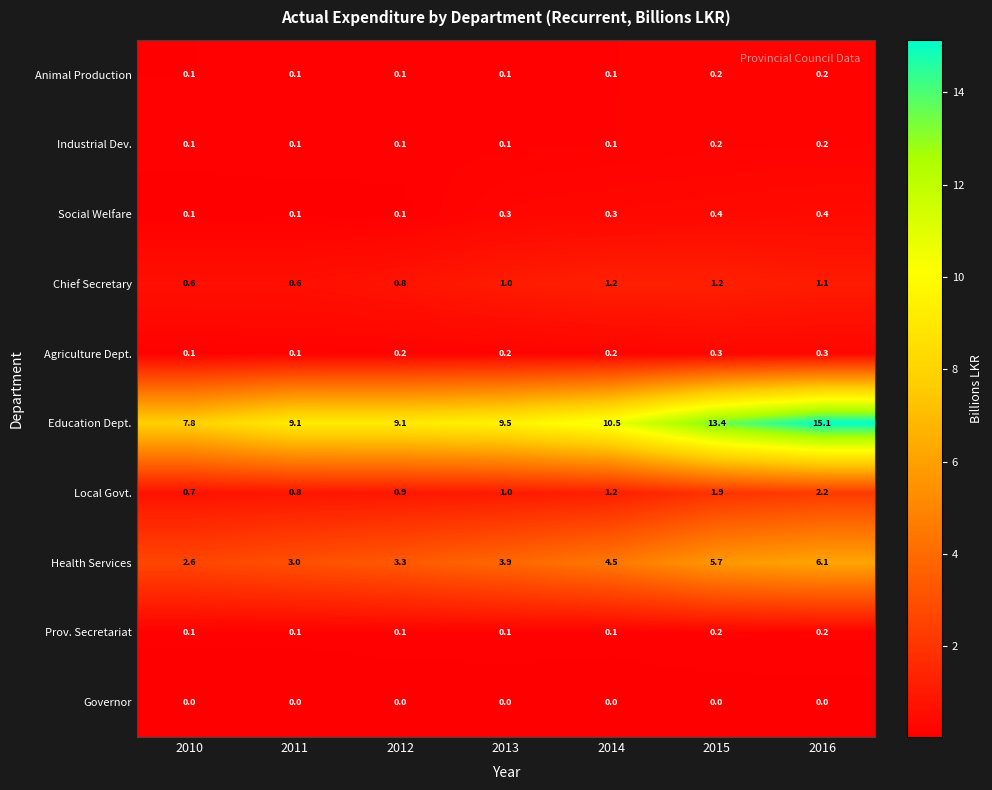

Which series has the largest range (max minus min)?

Education Dept.